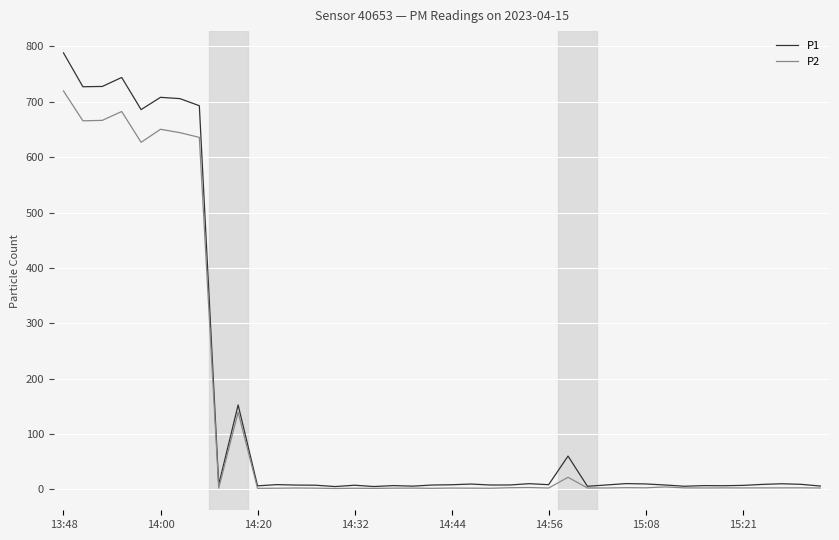

What is the highest value of the P1 series?

788.3